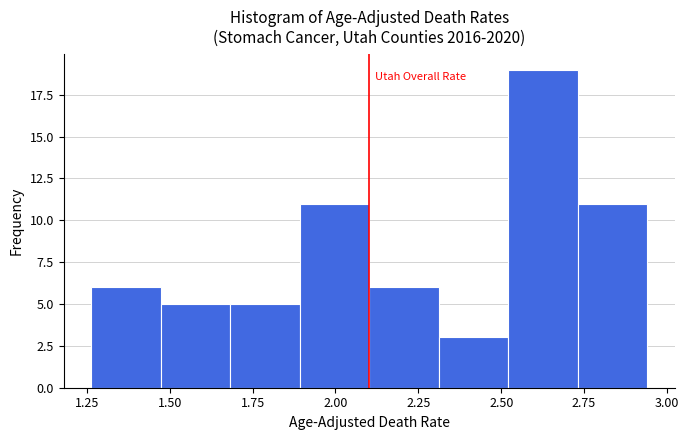

Reading left to right, list every bar in this chart as the range it spans on the x-axis followed by its height. Neither the bar edges nor the heights are printed on the chart, so give them approximately, as read against the axes.

1.25 to 1.45: 6
1.45 to 1.70: 5
1.70 to 1.90: 5
1.90 to 2.10: 11
2.10 to 2.30: 6
2.30 to 2.50: 3
2.50 to 2.75: 19
2.75 to 2.95: 11